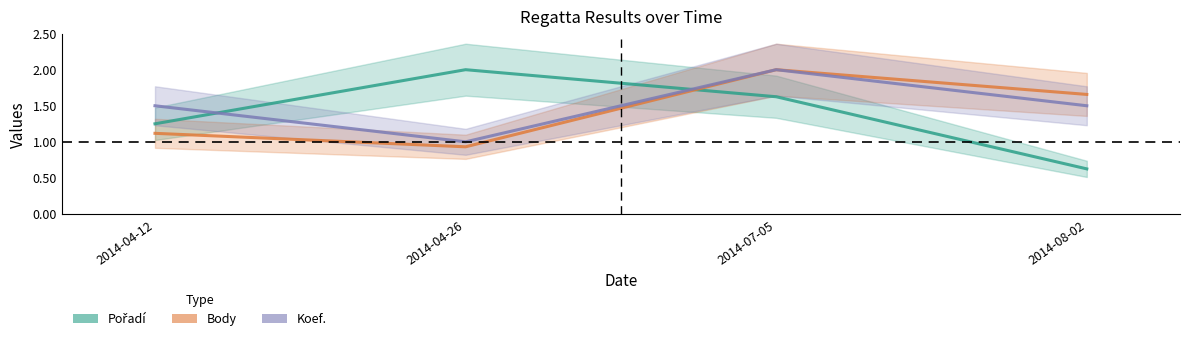

What is the total value across all series at 2014-04-12?

3.9